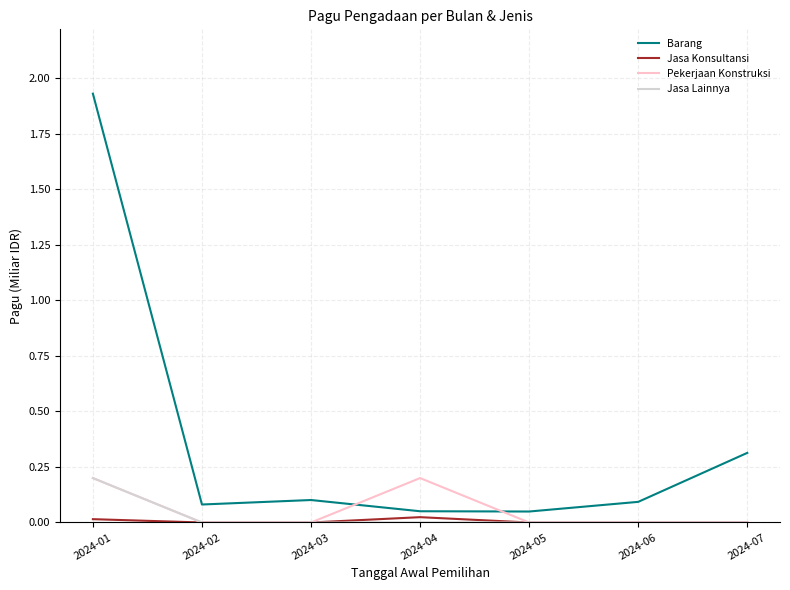

Count the number of categories in the chart.

7